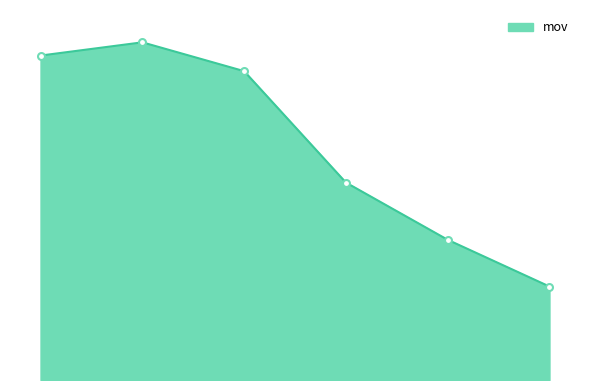

Does the chart have visible grid lines?

No